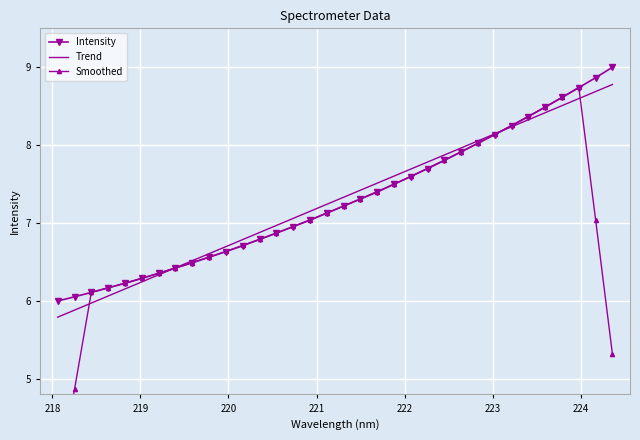

True or false: Smoothed has more than 2 points higher than both neighbors.

False